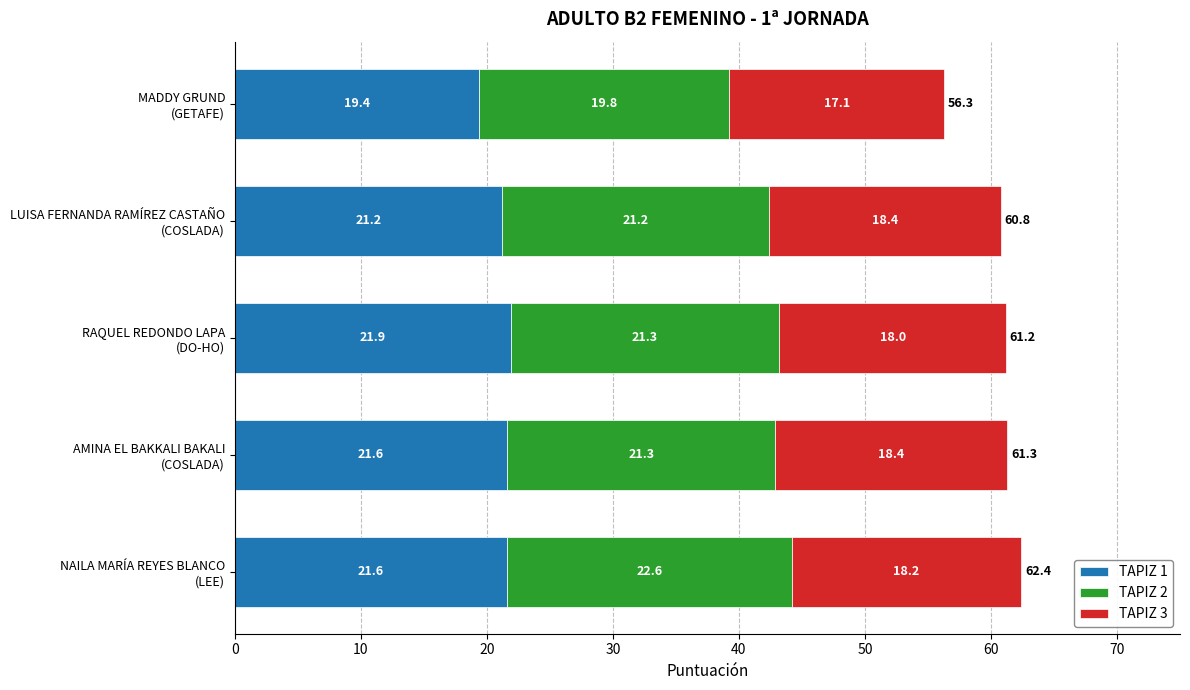

What is the highest value of the TAPIZ 1 series?

21.9